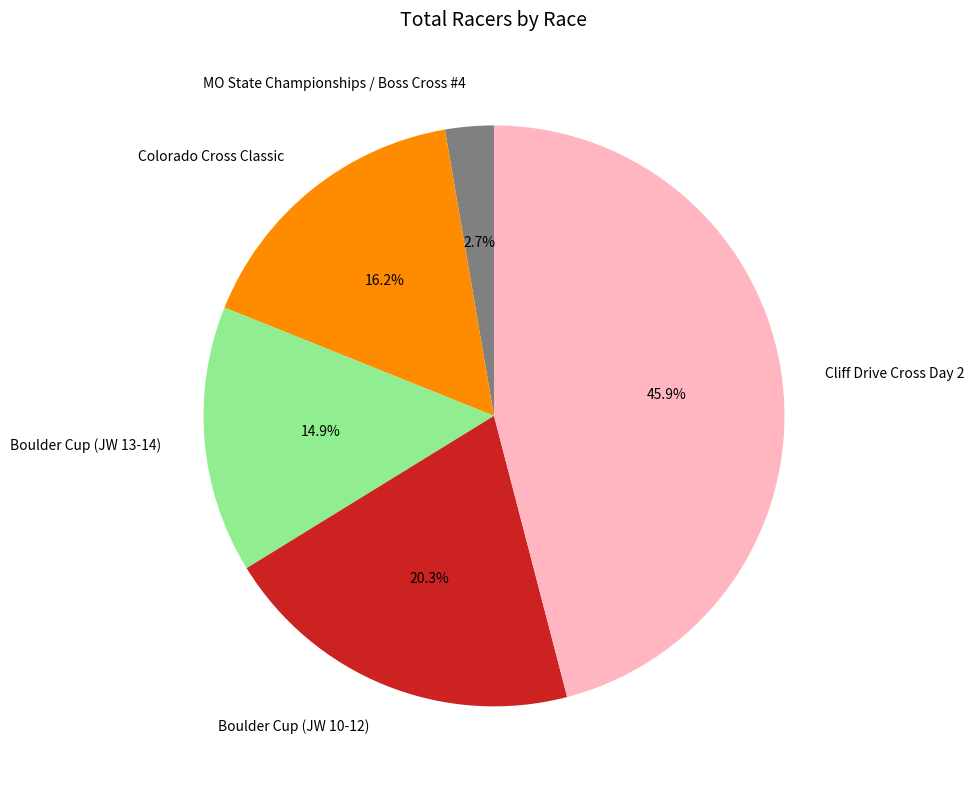

Combined, what portion of the pie is Colorado Cross Classic and MO State Championships / Boss Cross #4?

18.9%